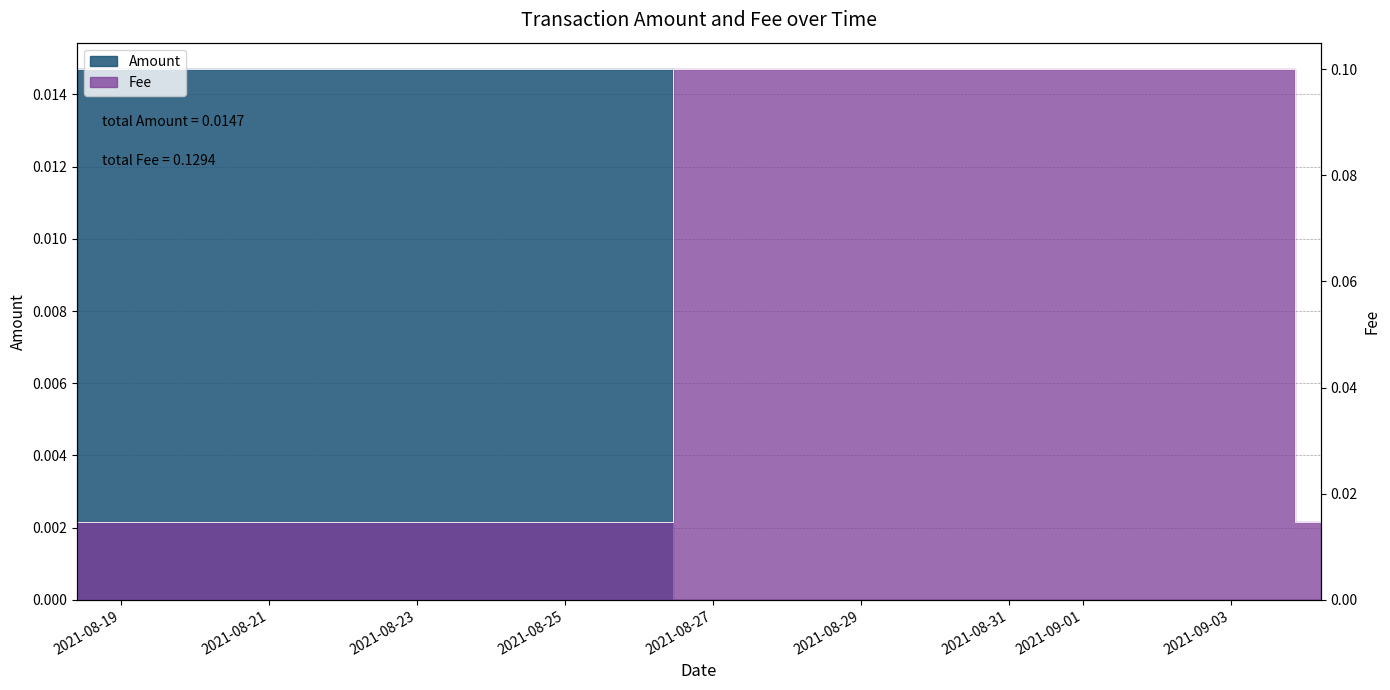

What is the total value across all series at 2021-09-03 12:08:54?

0.1